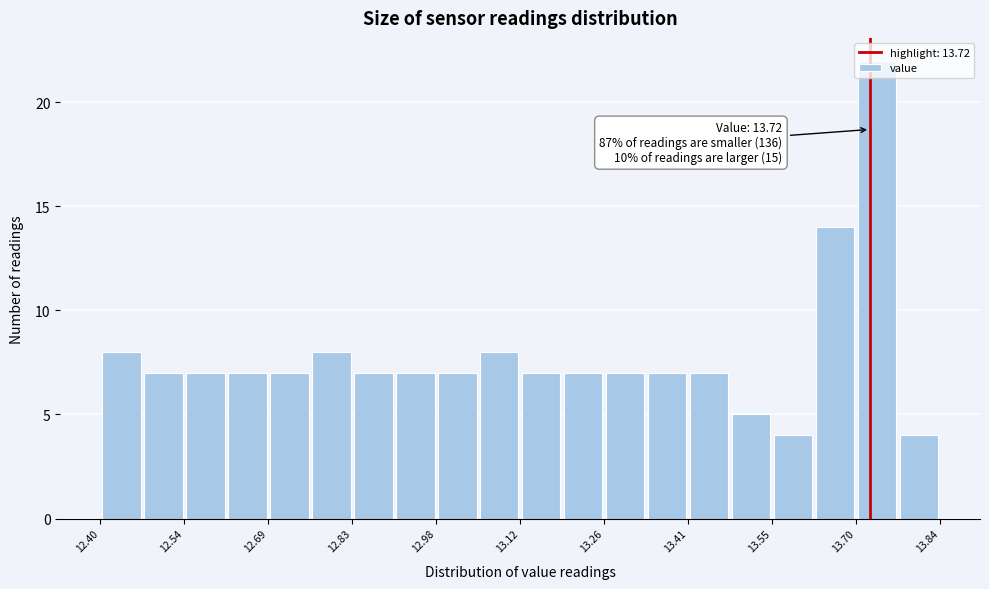

Read against the x-axis, roughly where is the centre of the tallest bar?

13.74